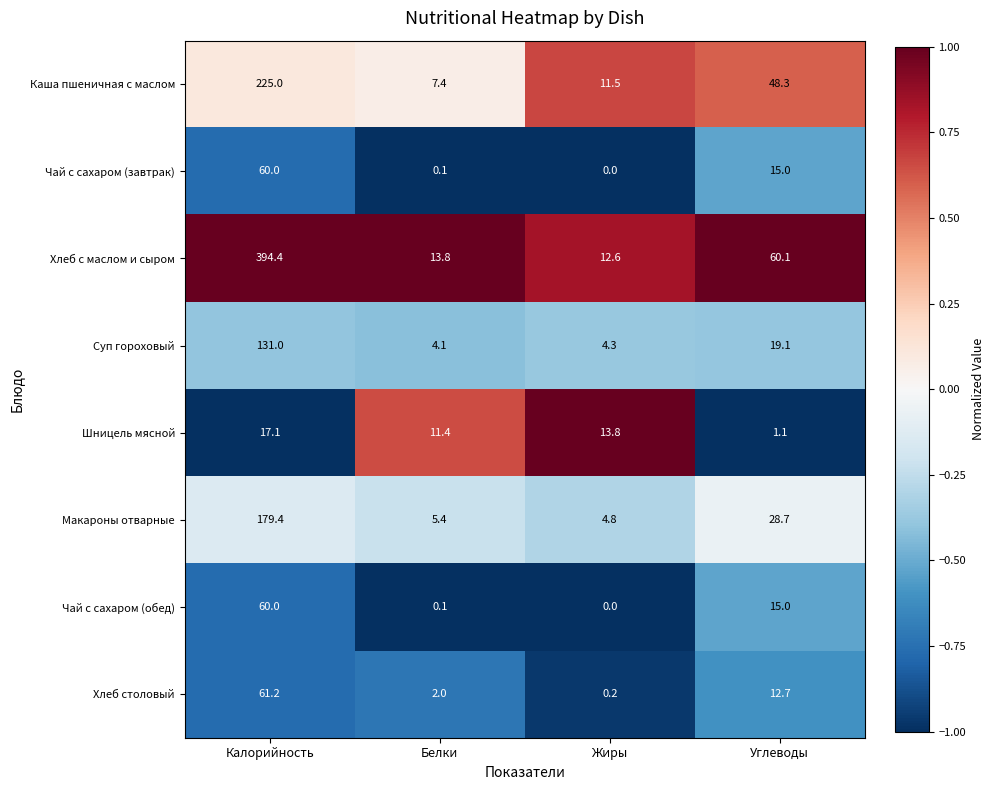

Rank the categories by Хлеб столовый value from highest to lowest.

Калорийность, Углеводы, Белки, Жиры